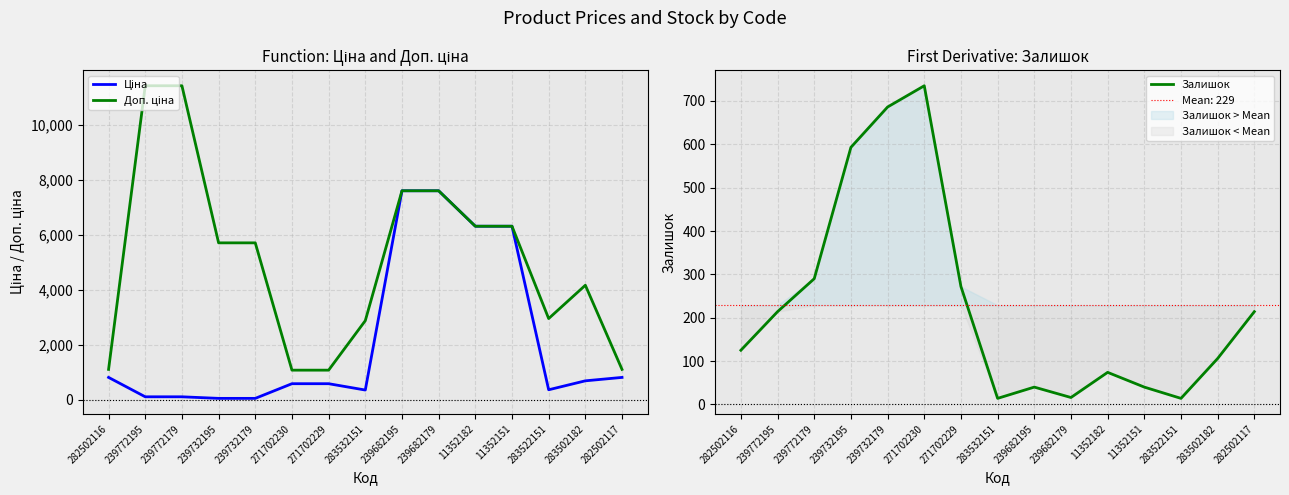

What is the total value across all series at 239732179?

6448.1